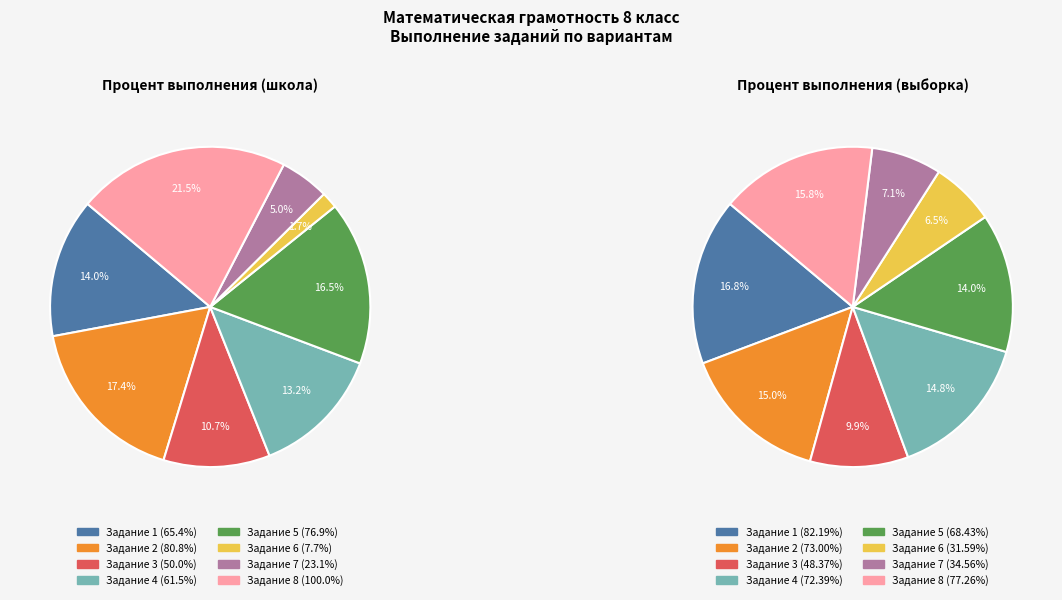

Is it true that 3 is 2% of the pie?

False